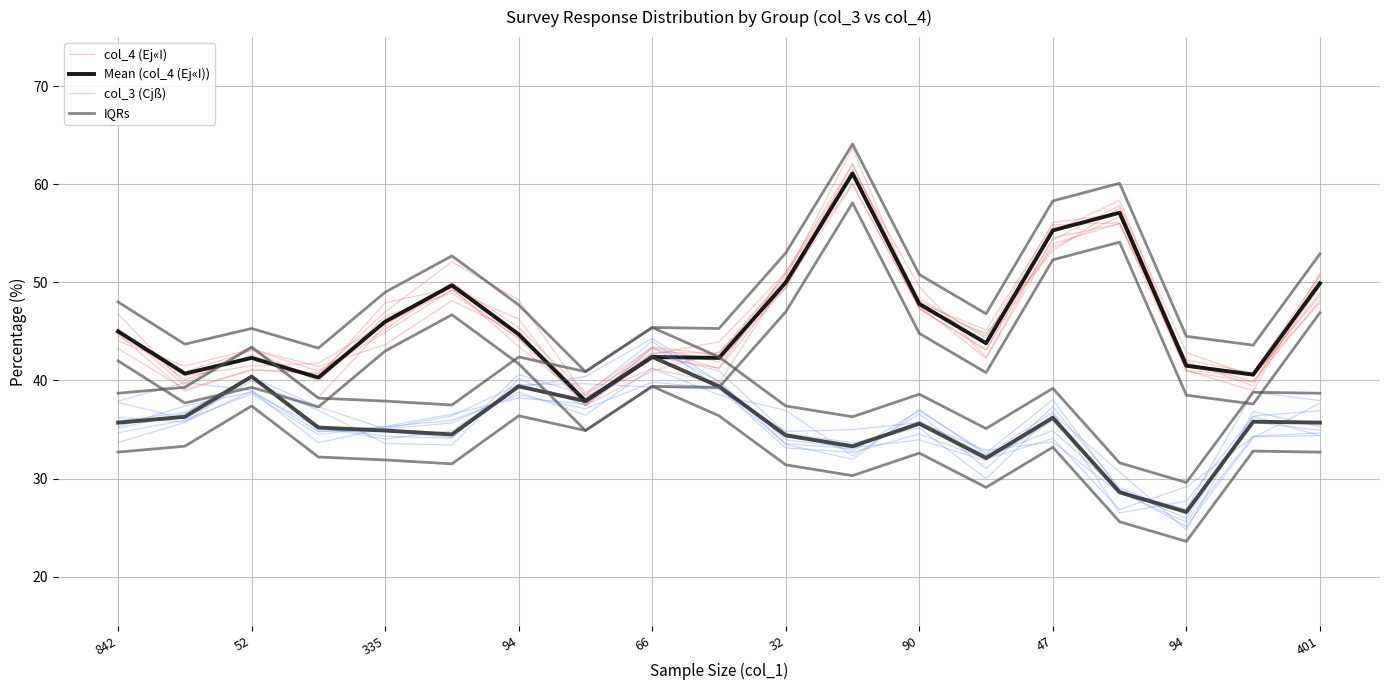

Where does the IQRs series first go above 47?

842